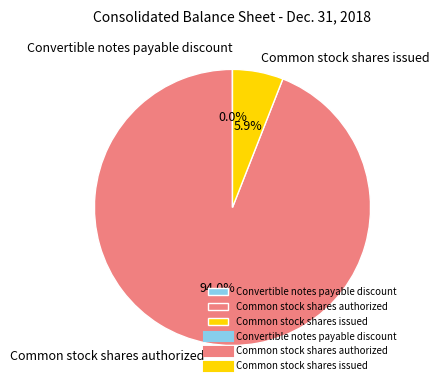

Which slice is the largest?

Common stock shares authorized